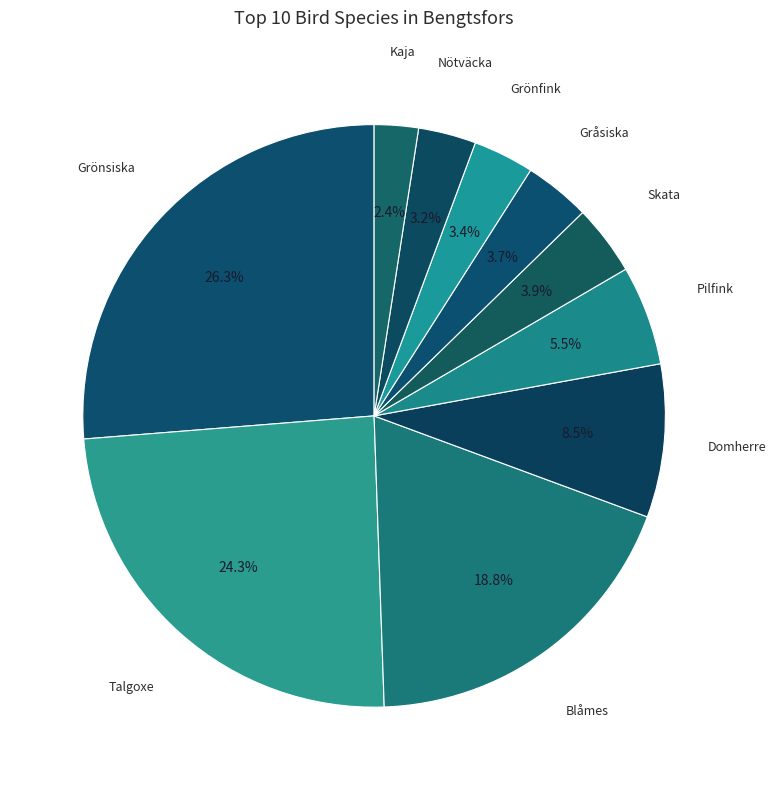

How many slices are in this pie chart?

10